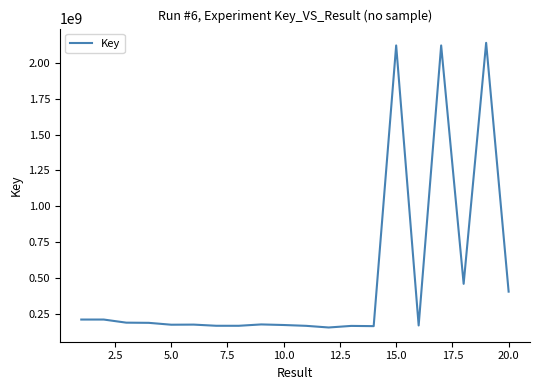

What is the difference between the maximum and minimum values?

1979589503